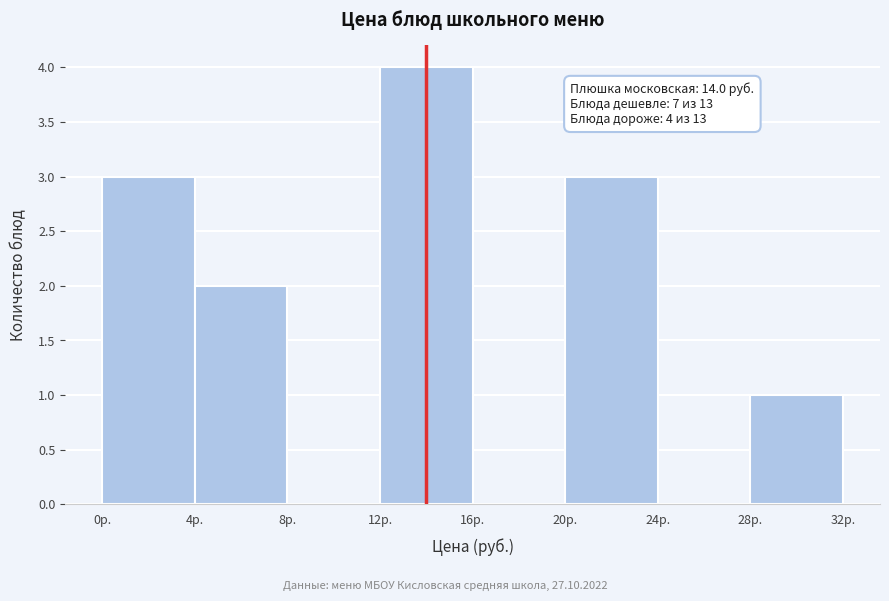

Which range on the x-axis has the tallest bar?

12 to 16